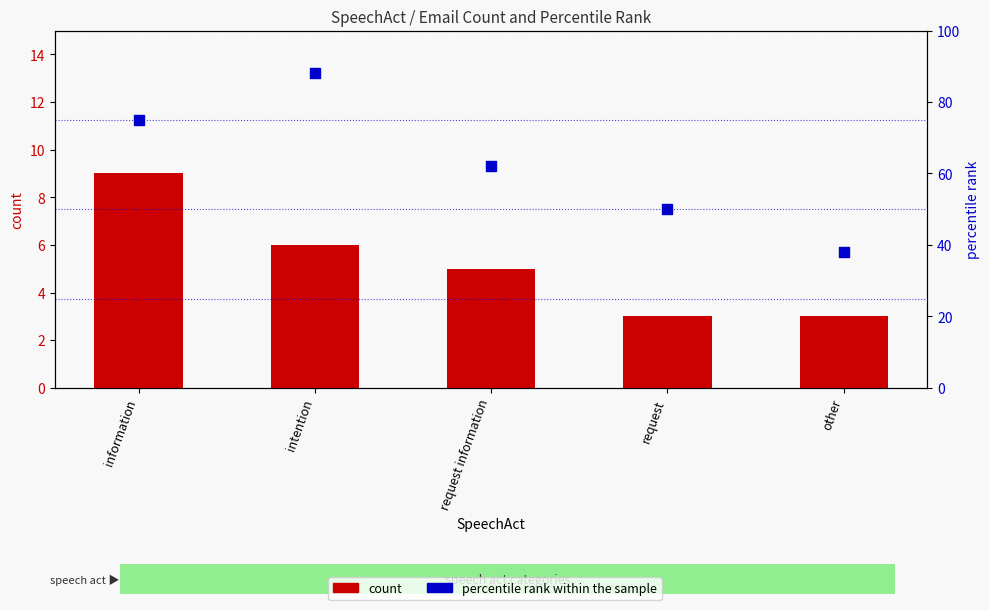

Which series reaches the minimum Y coordinate?

count